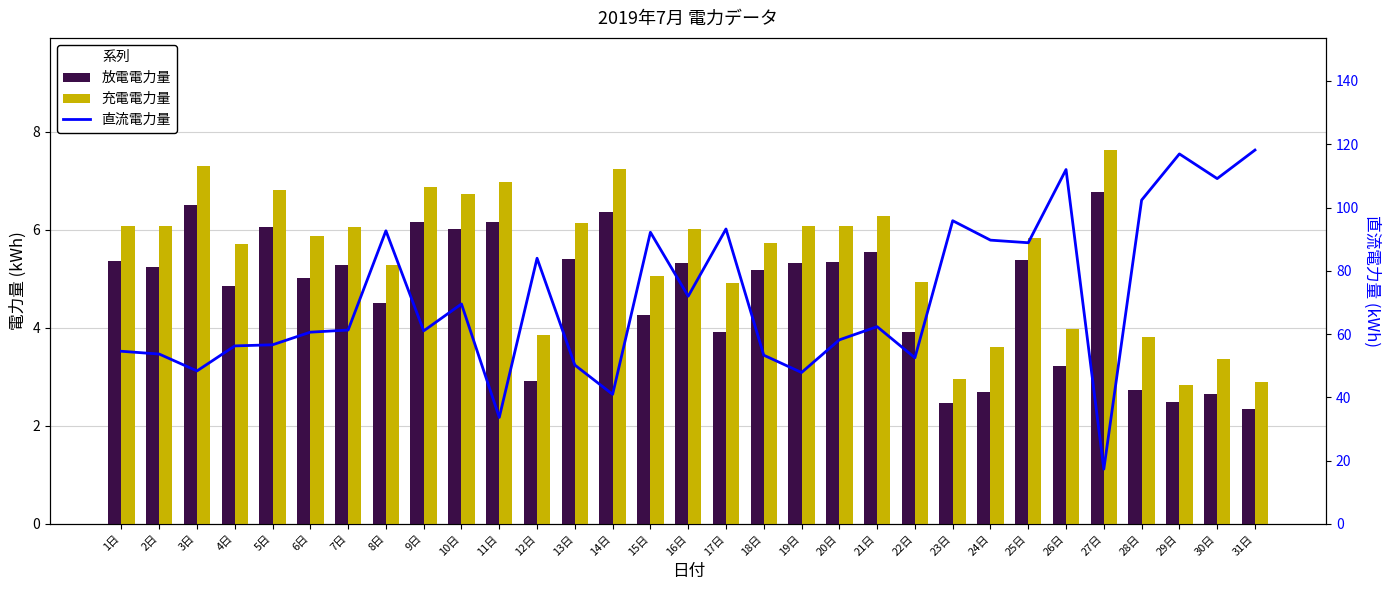

How many values in the 直流電力量 series exceed 61?

17